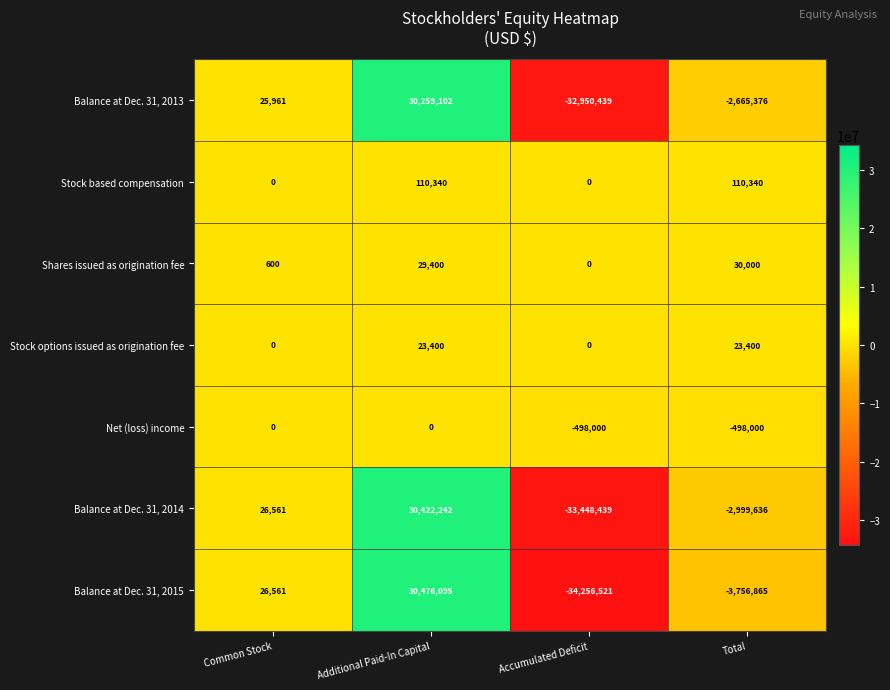

At how many categories does at least one series exceed 16046406?

1